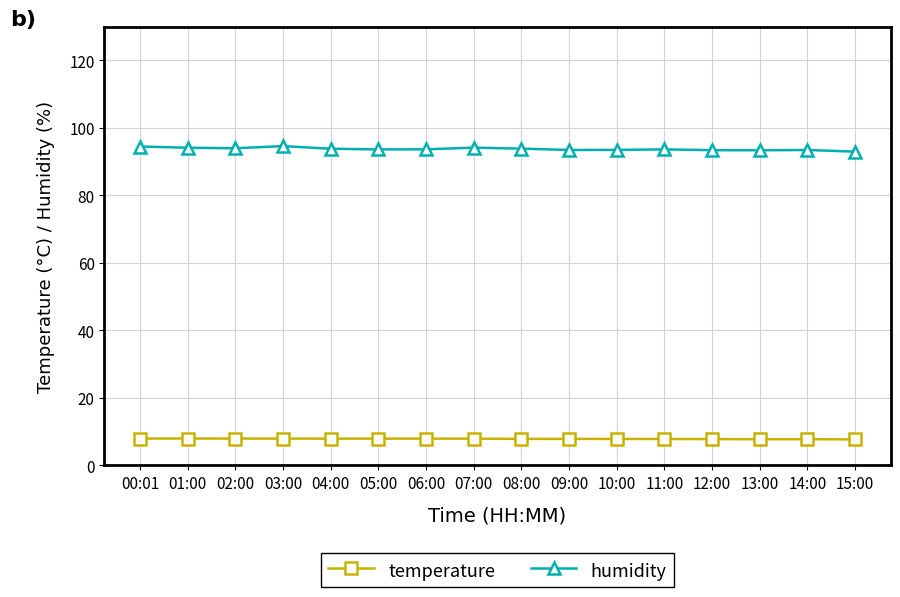

What is the minimum value shown in the chart?

7.7